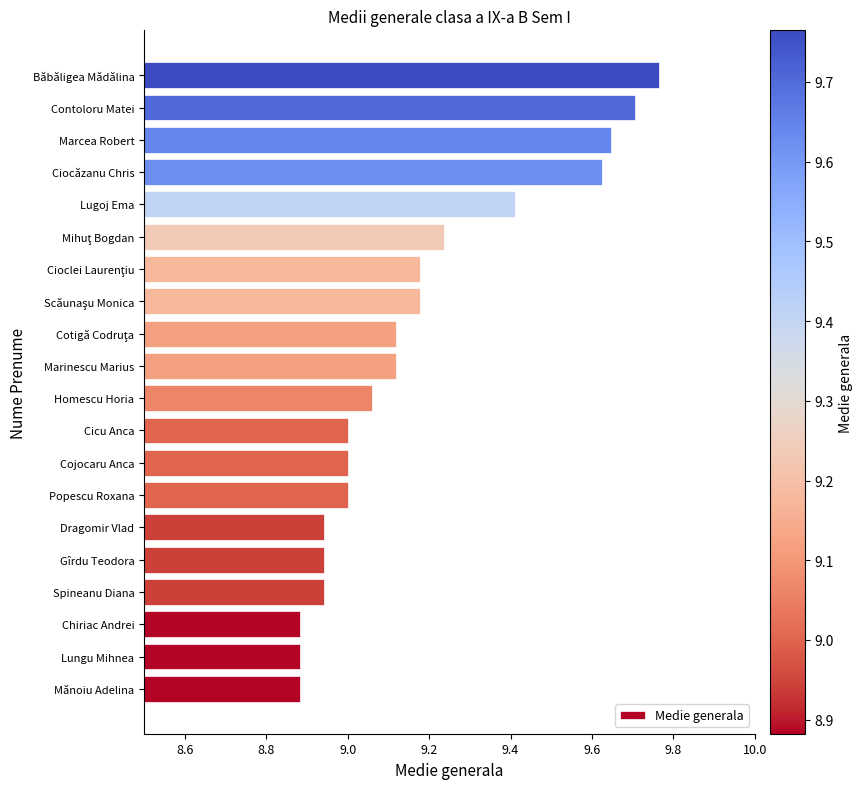

True or false: the data shows 13.3 at Cojocaru Anca.

False